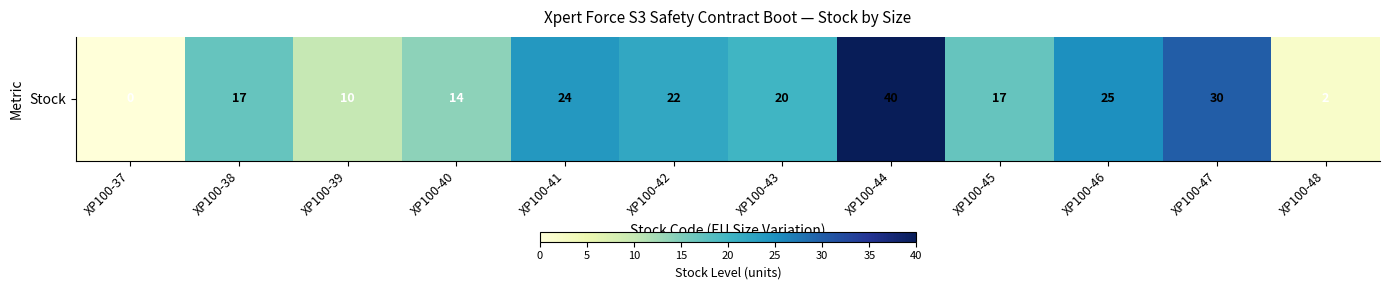

What is the change in value from XP100-37 to XP100-41?

+24